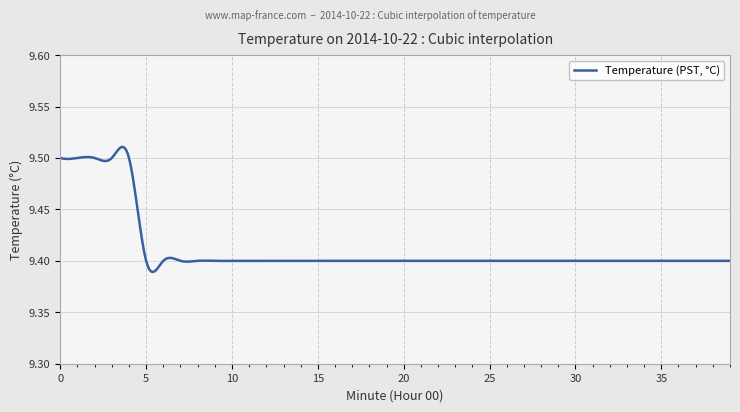

Count the values in the range 9 to 10.

500